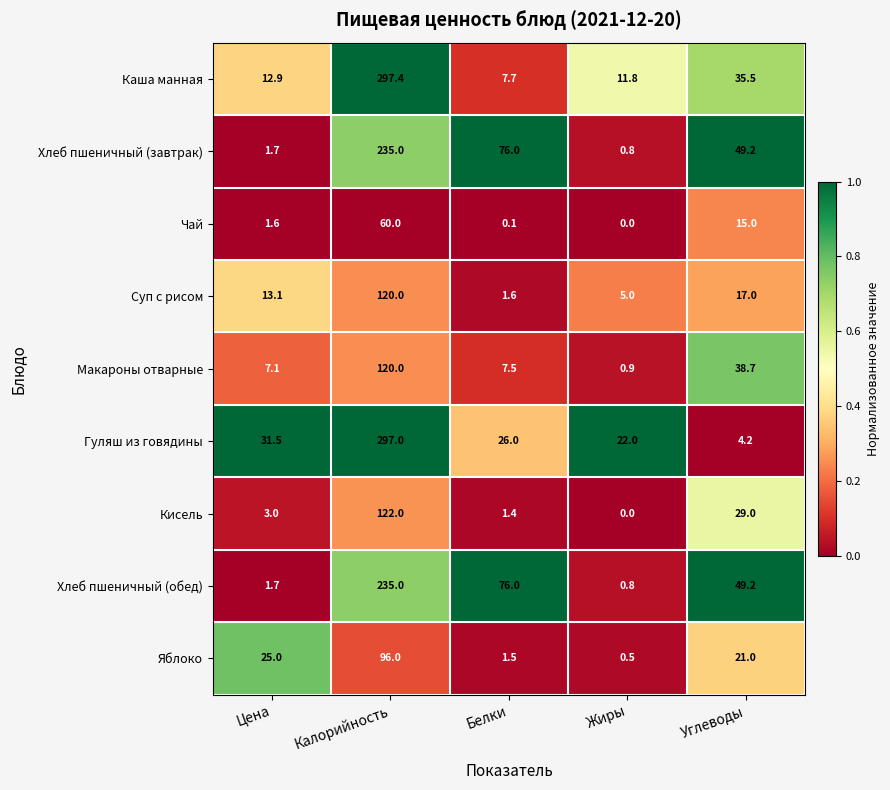

True or false: Гуляш из говядины has a value of 4.2 at Углеводы.

True